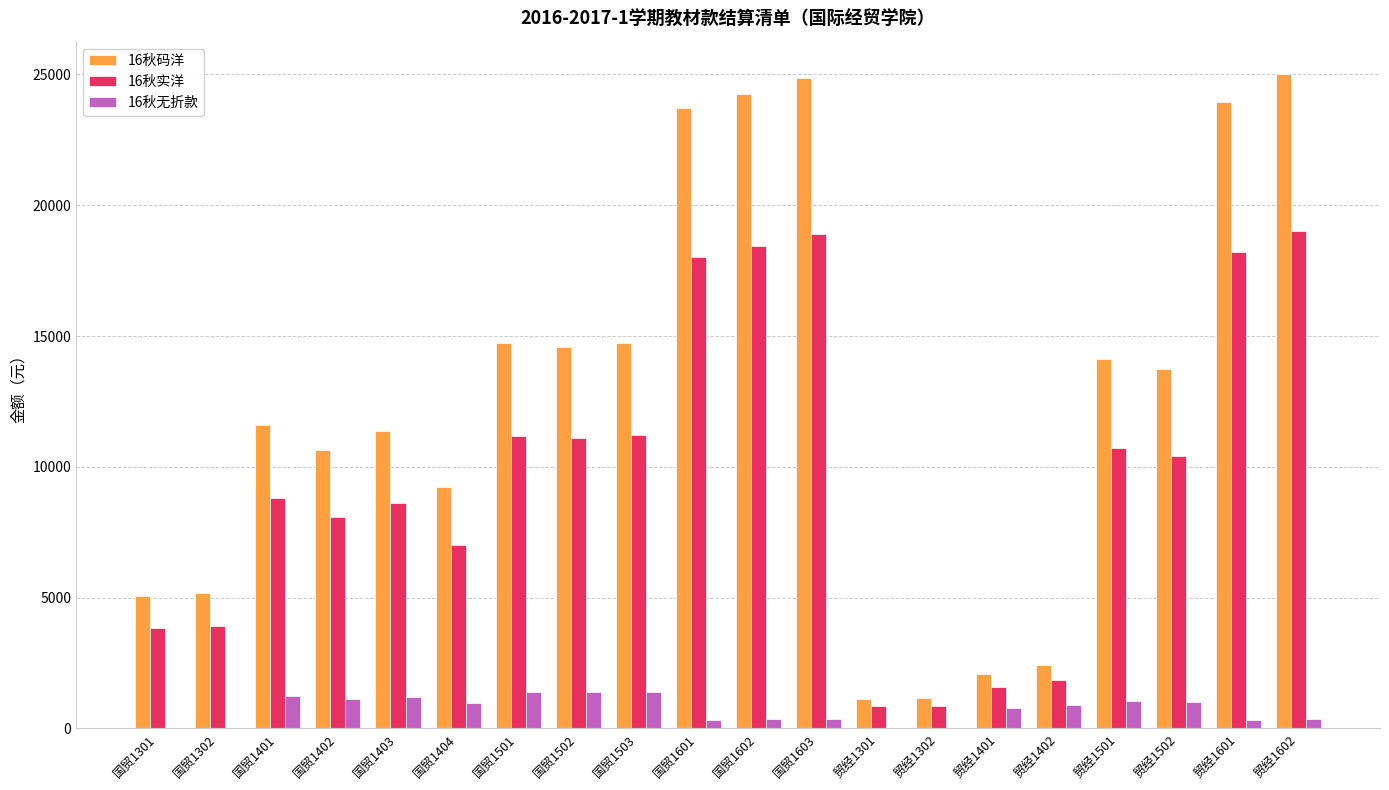

Which series has the widest spread of values?

16秋码洋